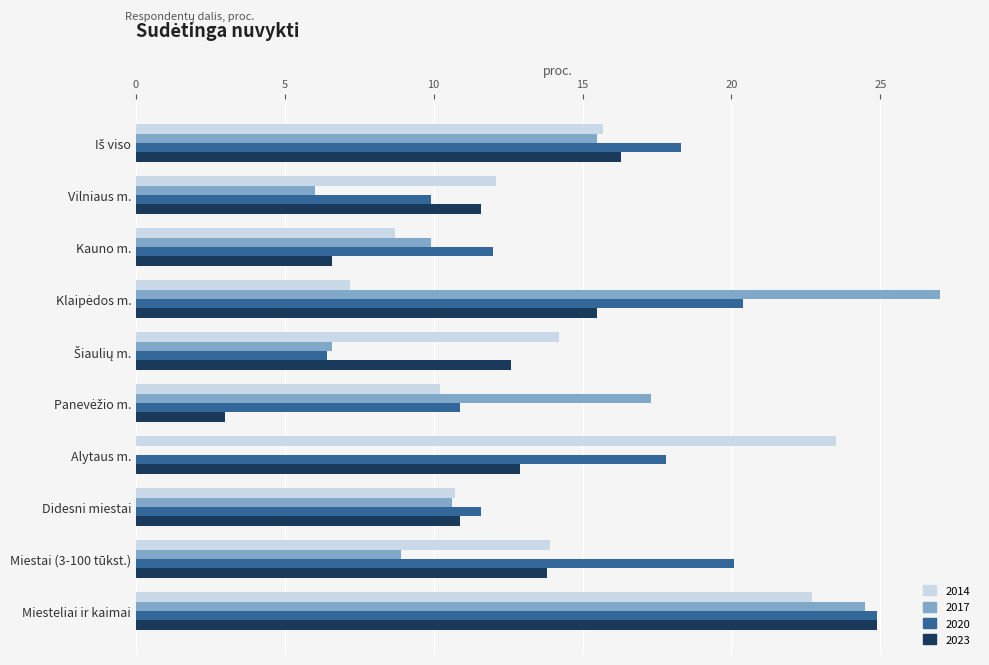

What is the total value across all series at Didesni miestai?

43.8